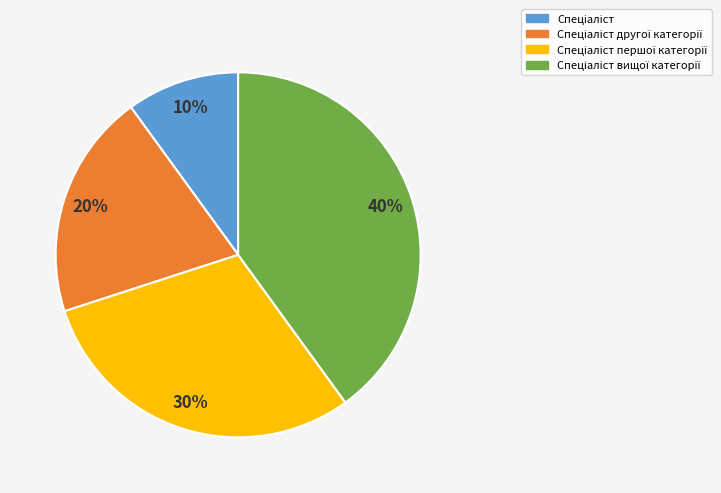

To the nearest percent, what is the average slice percentage?

25%